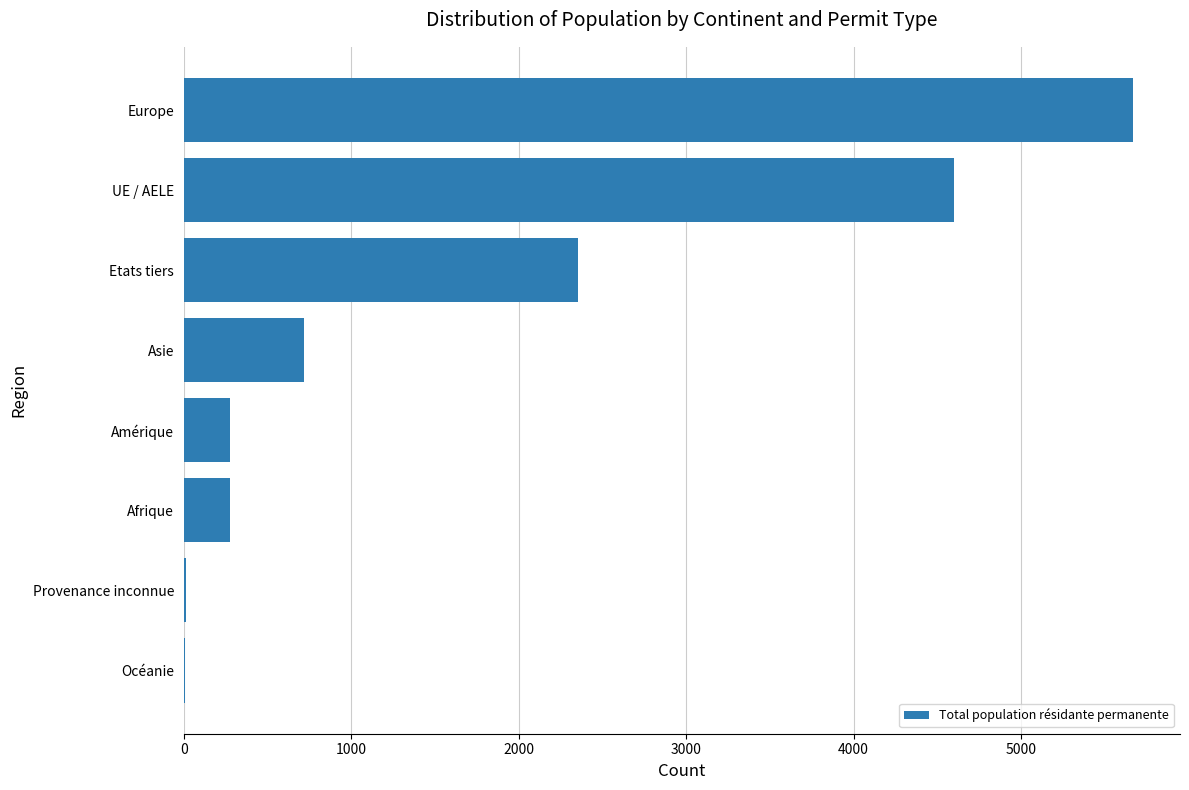

What is the change in value from Afrique to UE / AELE?

+4327